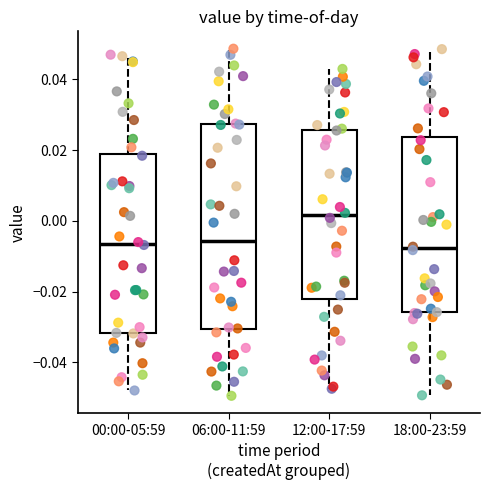

Reading left to right, transcribe this box plot: for each box, give where its median line is, the range the box spans, and where its two whiskers end, as read against the y-axis. The values are not printed on the chart, so give them approximately, as read against the axis.

00:00-05:59: median -0.006, box -0.032 to 0.020, whiskers -0.048 to 0.046
06:00-11:59: median -0.006, box -0.030 to 0.028, whiskers -0.050 to 0.048
12:00-17:59: median 0.002, box -0.022 to 0.026, whiskers -0.048 to 0.042
18:00-23:59: median -0.008, box -0.026 to 0.024, whiskers -0.050 to 0.048